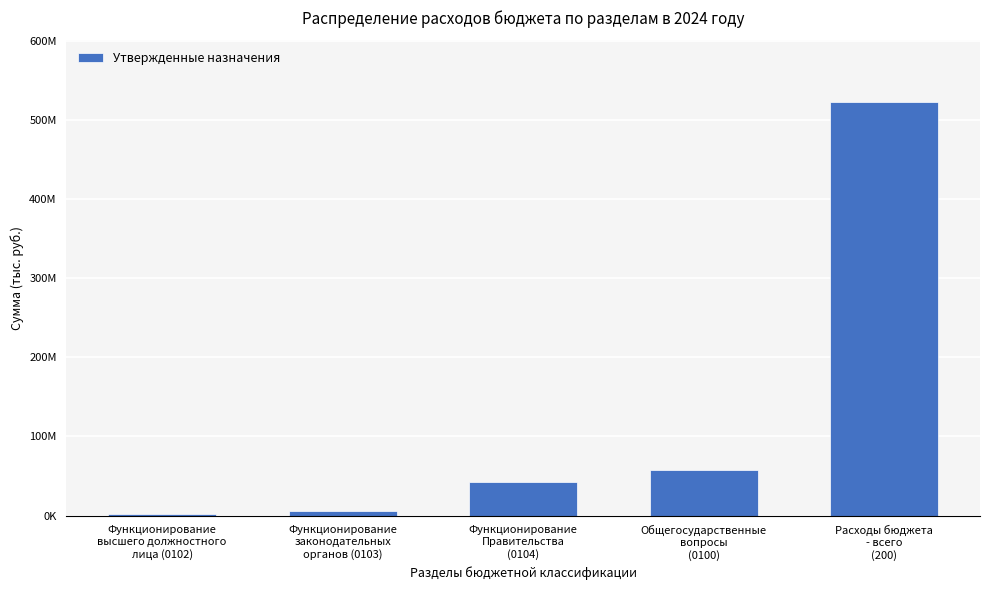

Which category has the lowest value across all series?

Функционирование
высшего должностного
лица (0102)